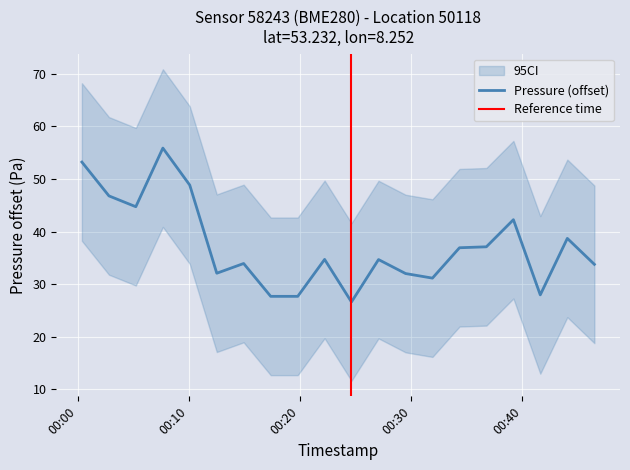

How many values are below 34?

9